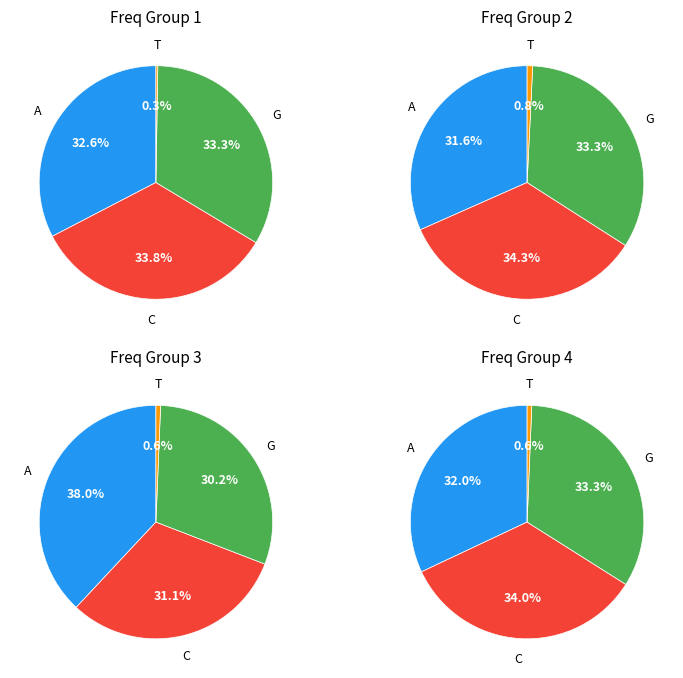

Is 1360.5 the majority of the pie?

No